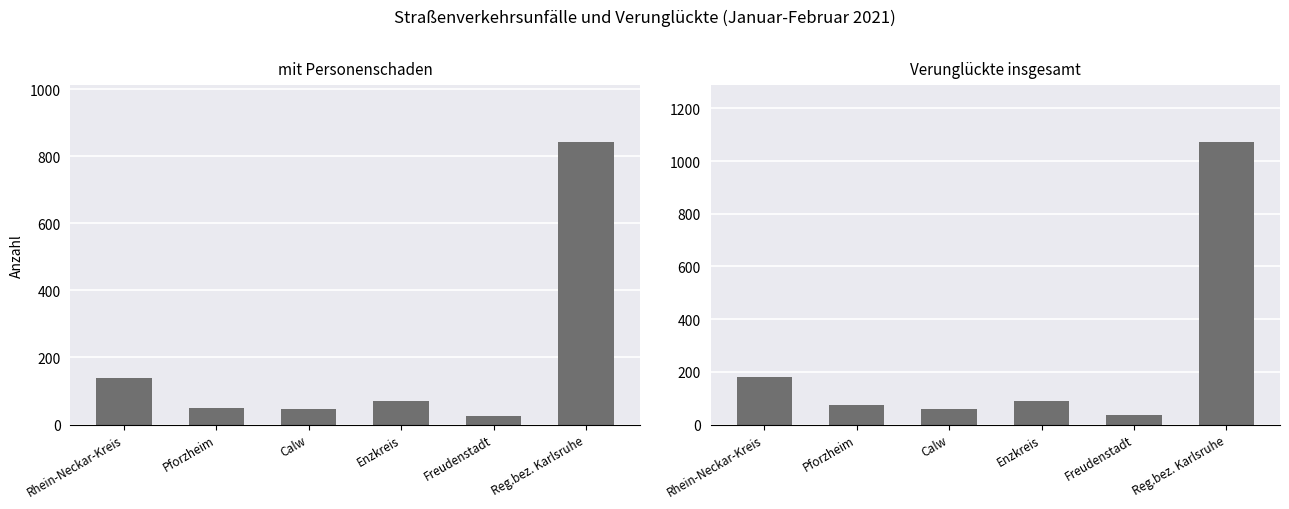

Rank the categories by Verunglückte insgesamt value from highest to lowest.

Reg.bez. Karlsruhe, Rhein-Neckar-Kreis, Enzkreis, Pforzheim, Calw, Freudenstadt